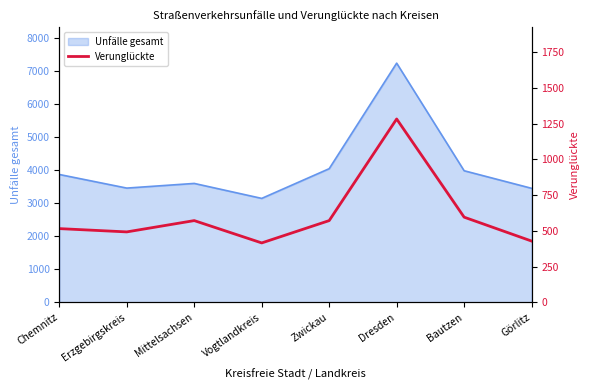

What is the sum of all values?

4876